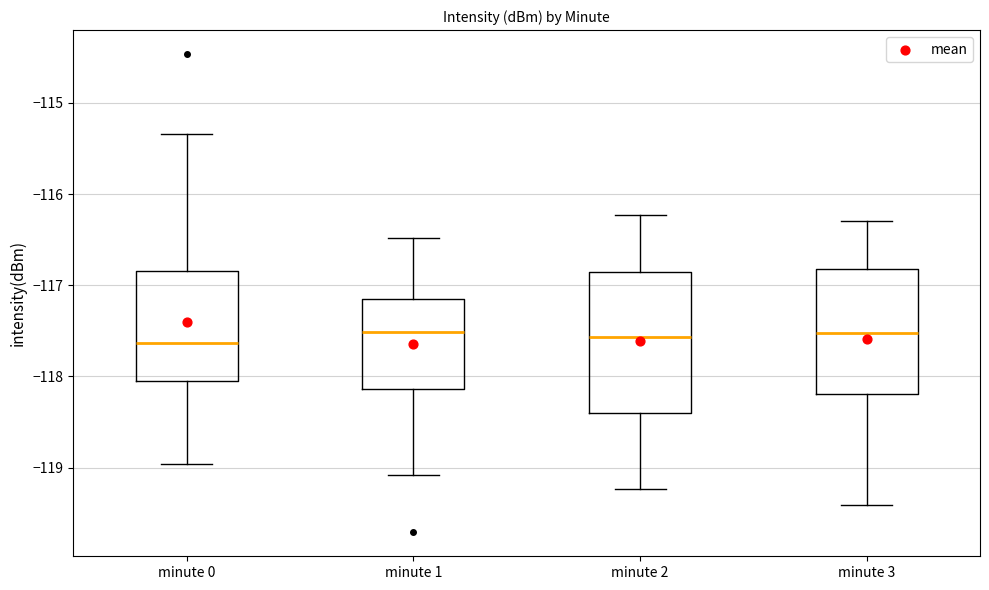

Which box is the tallest, from its lower edge to its upper edge?

minute 2